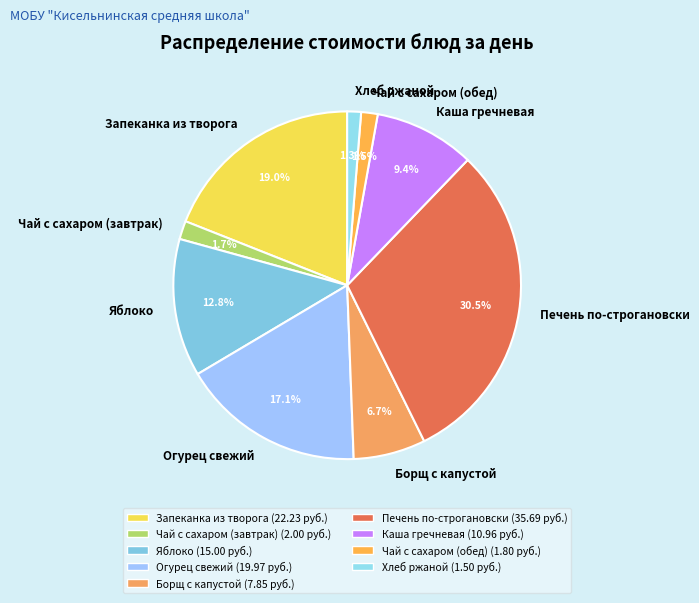

Which category has the biggest portion of the pie?

Печень по-строгановски